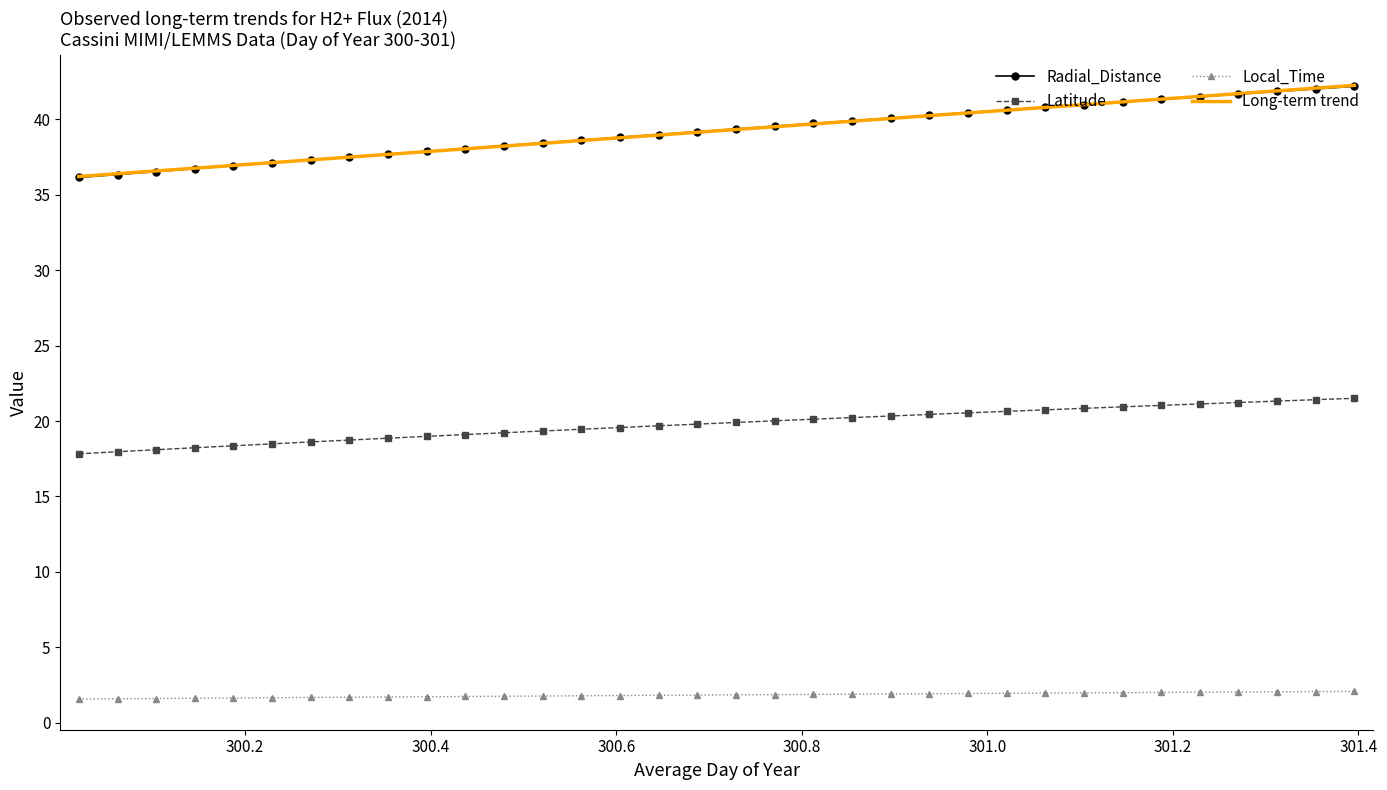

True or false: Local_Time and Latitude intersect in this chart.

False